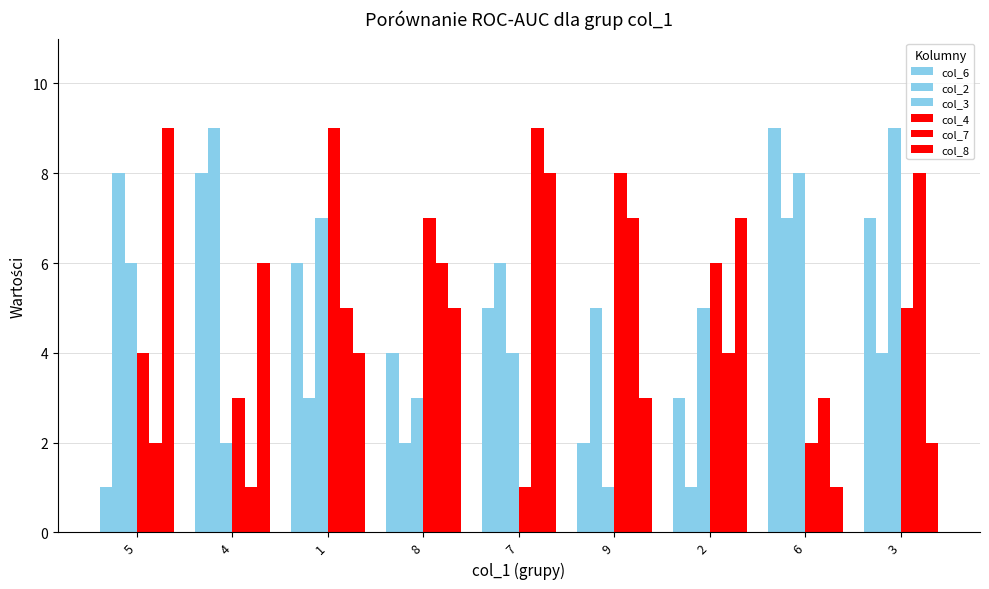

Are the bars grouped side by side (vs. stacked)?

Yes